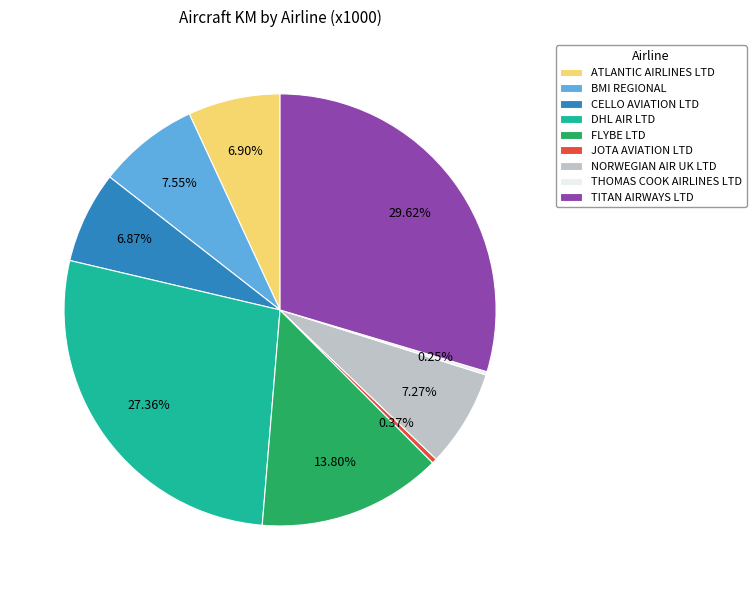

Which slice is the largest?

TITAN AIRWAYS LTD